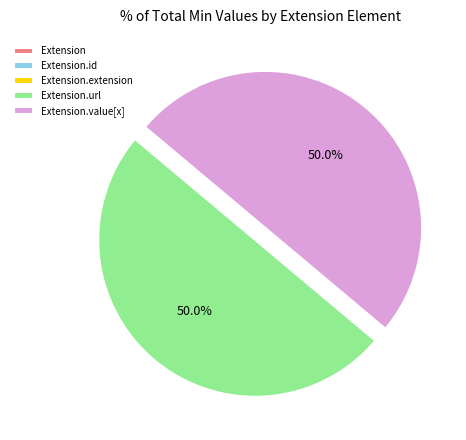

To the nearest percent, what is the average slice percentage?

20%